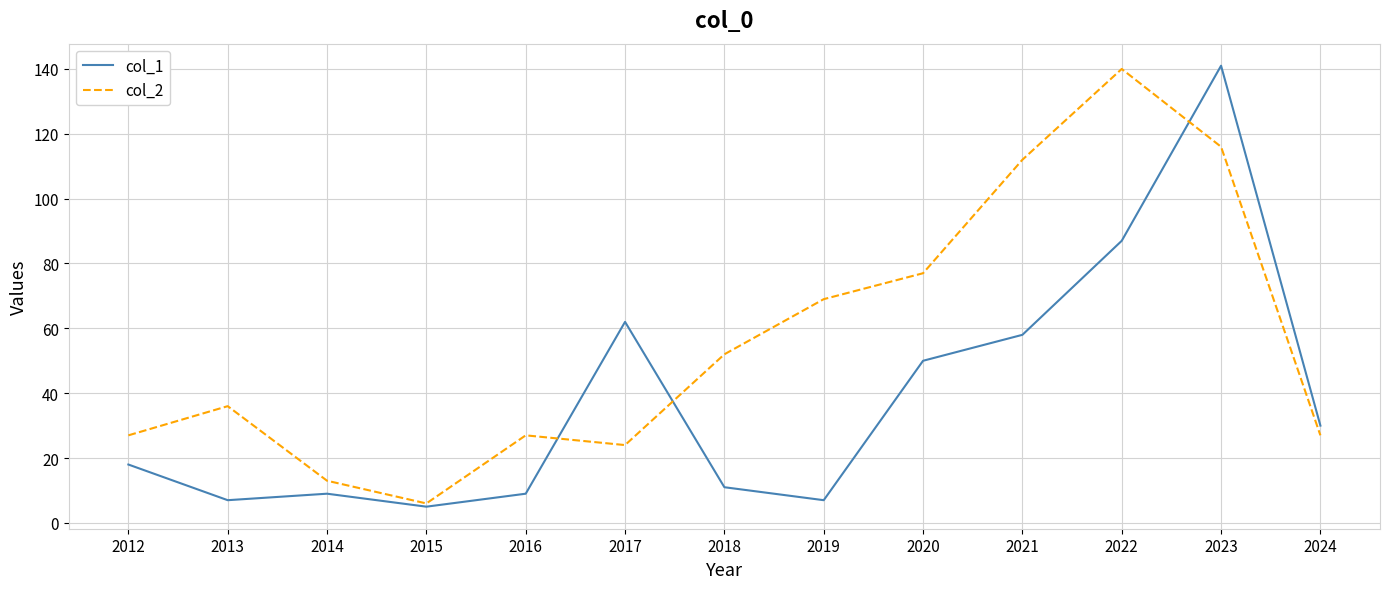

How many categories are shown in the chart?

13